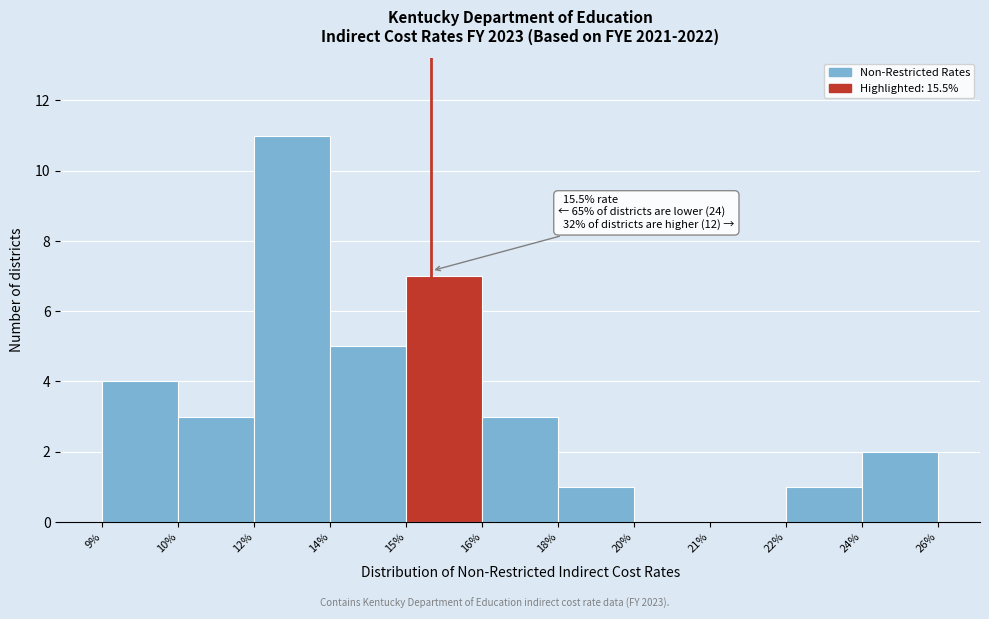

Reading left to right, list all the values displayed in this chart.

9%=4	10%=3	12%=11	14%=5	15%=7	16%=3	18%=1	20%=0	21%=0	22%=1	24%=2